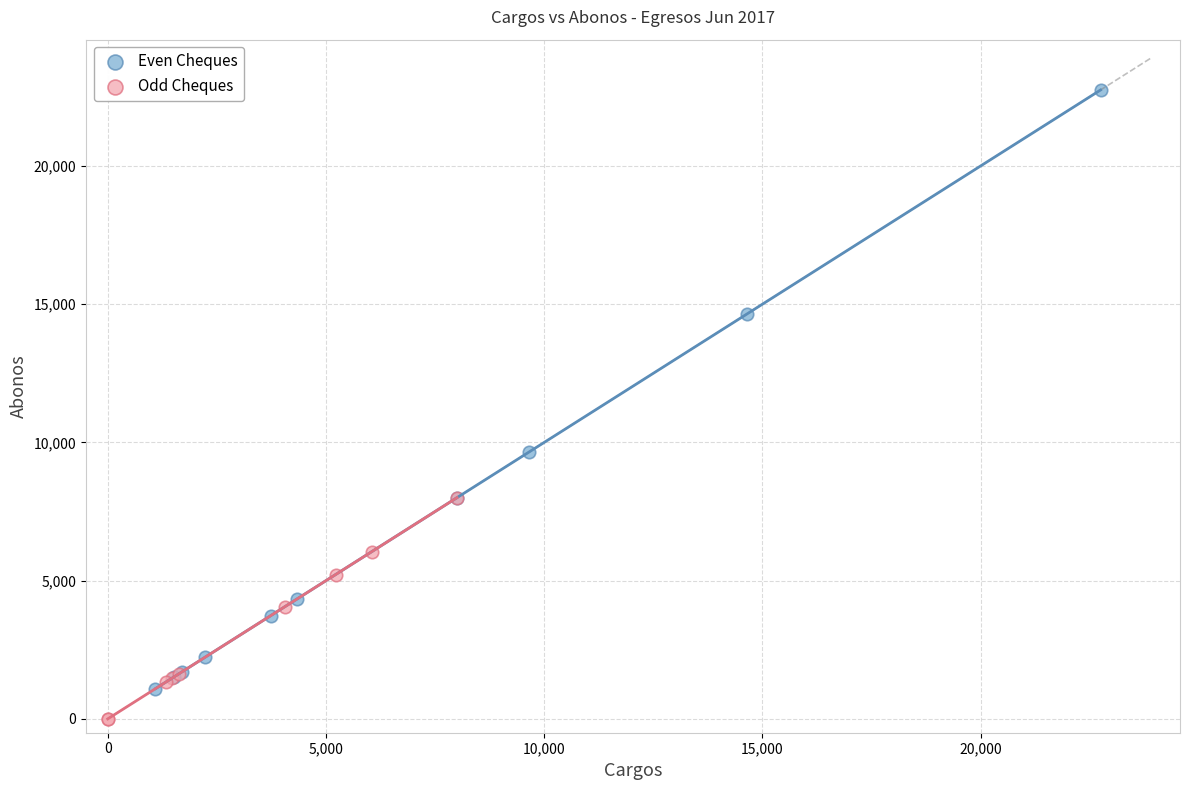

What are all the series names shown in the legend?

Even Cheques, Odd Cheques